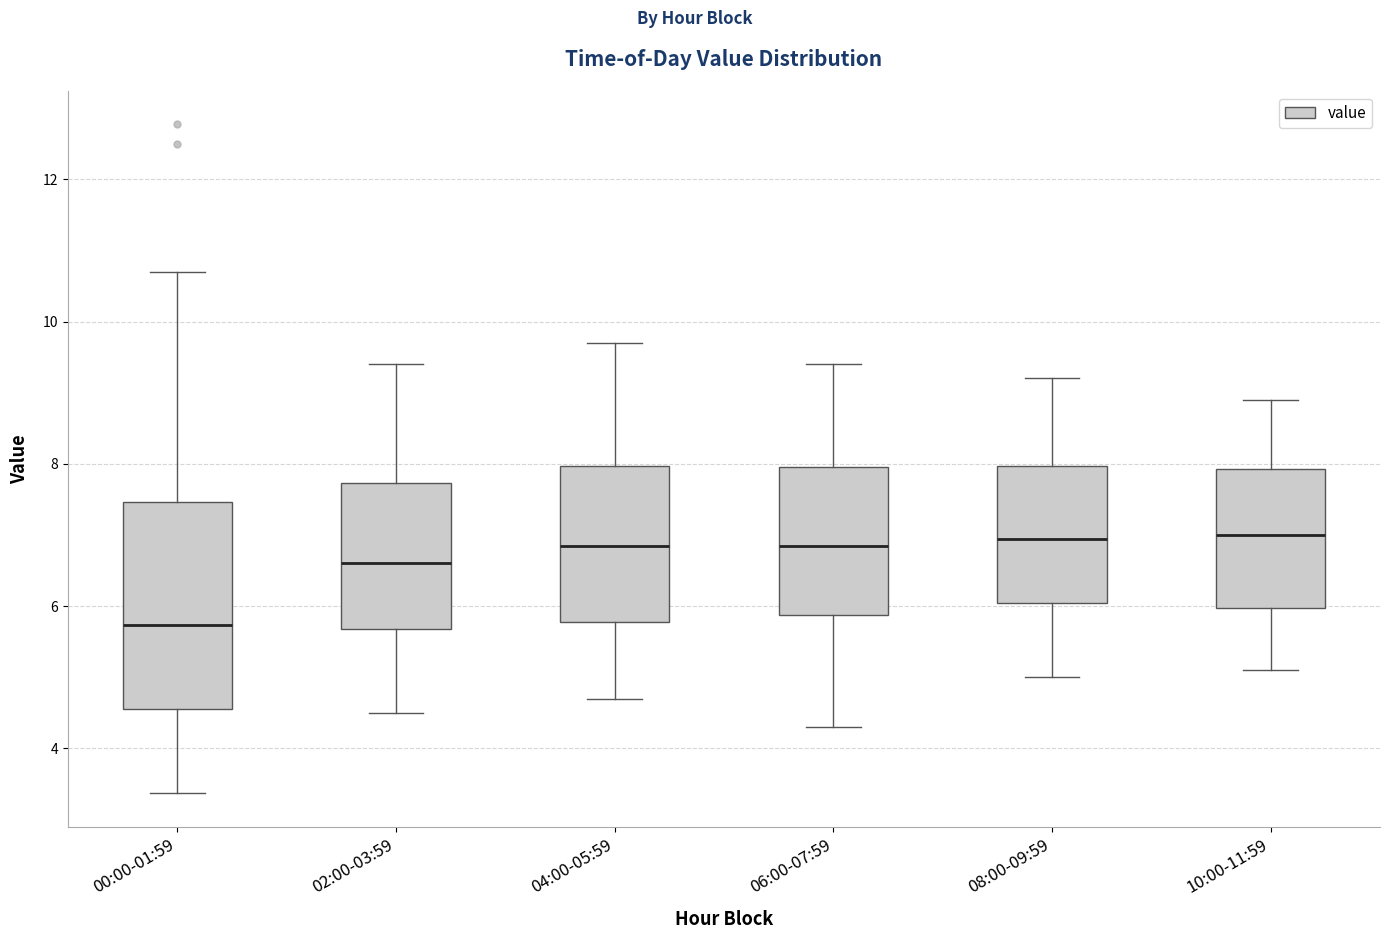

Which box is the tallest, from its lower edge to its upper edge?

00:00-01:59